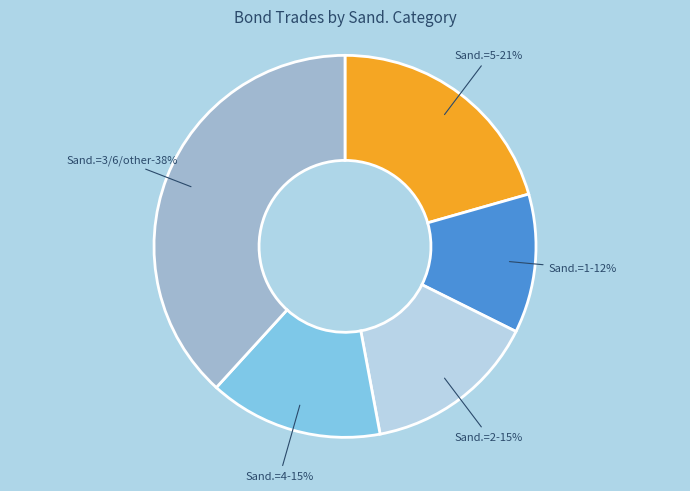

Is it true that 10 is 0% of the pie?

True